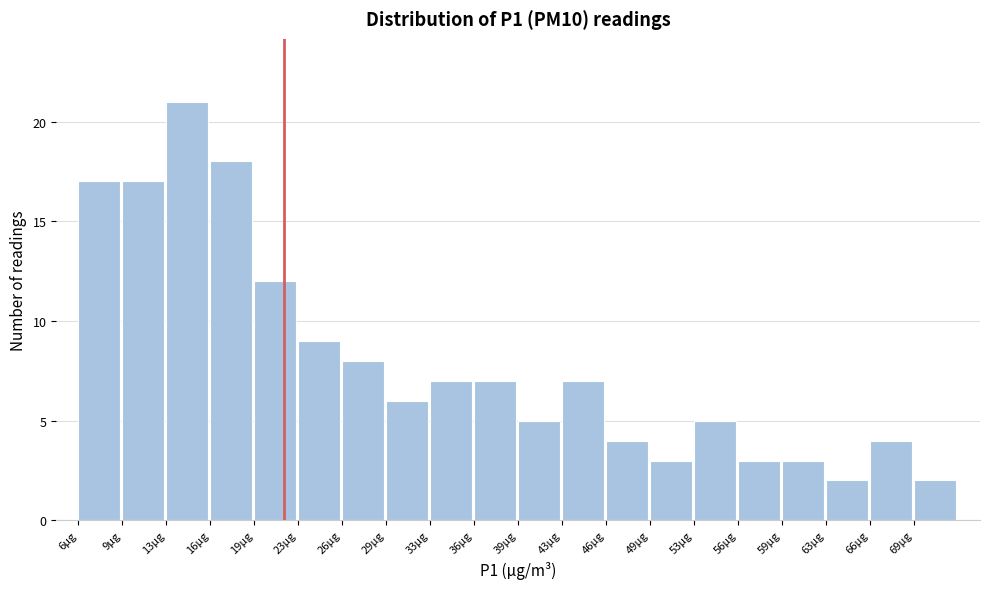

Reading left to right, list all the values displayed in this chart.

6µg=17	9µg=17	13µg=21	16µg=18	19µg=12	23µg=9	26µg=8	29µg=6	33µg=7	36µg=7	39µg=5	43µg=7	46µg=4	49µg=3	53µg=5	56µg=3	59µg=3	63µg=2	66µg=4	69µg=2